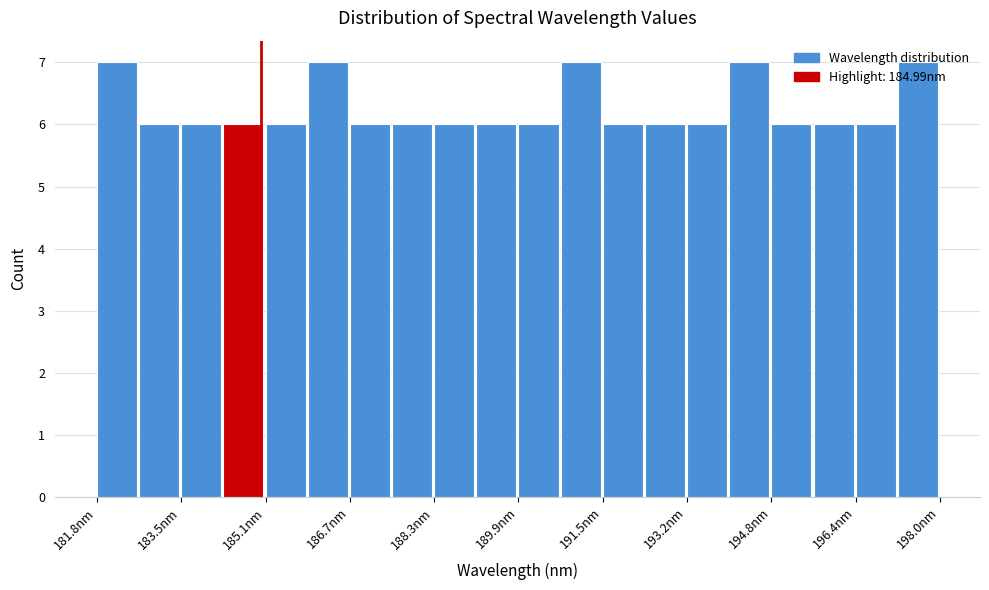

What is the height of the bar covering 185.8 to 186.6 on the x-axis? Neither the bar edges nor the heights are printed on the chart, so give them approximately, as read against the axes.

7